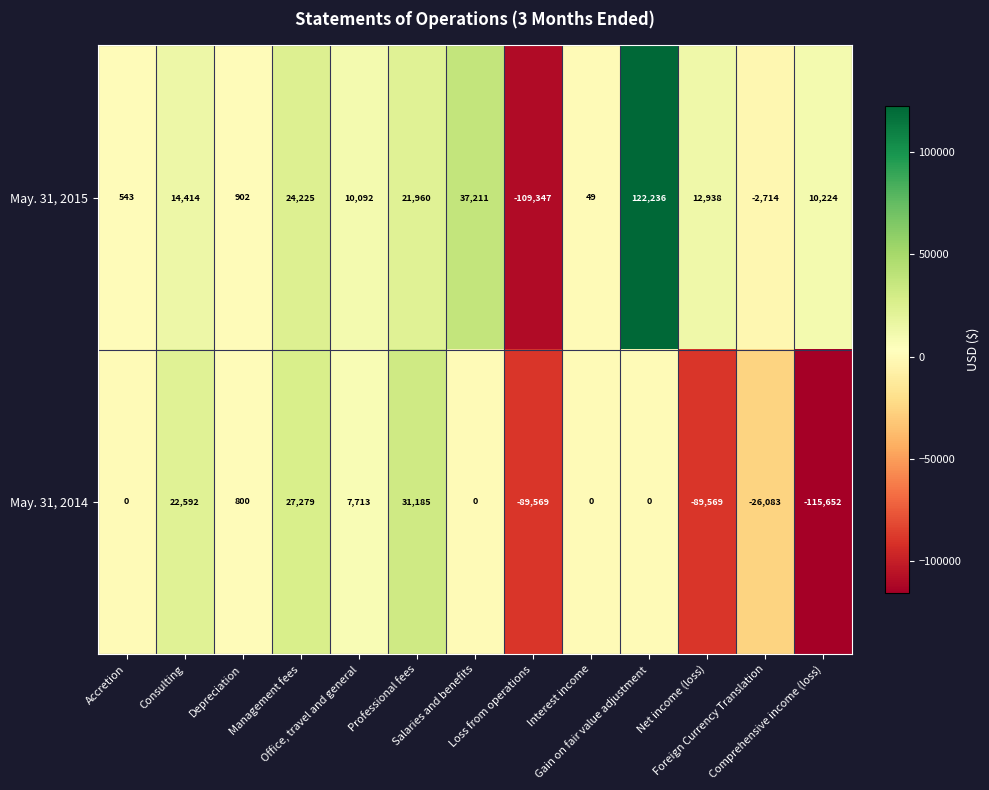

What is the maximum value shown in the chart?

122236